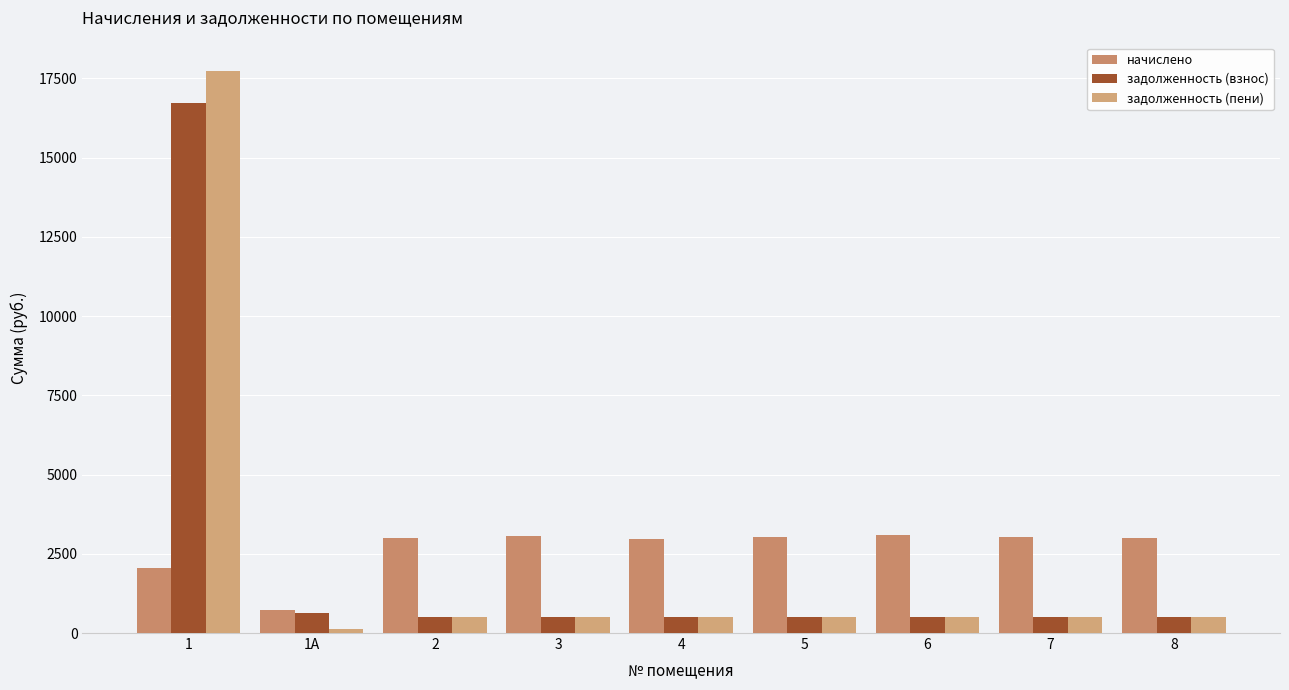

What is the total value across all series at 5?

4030.2